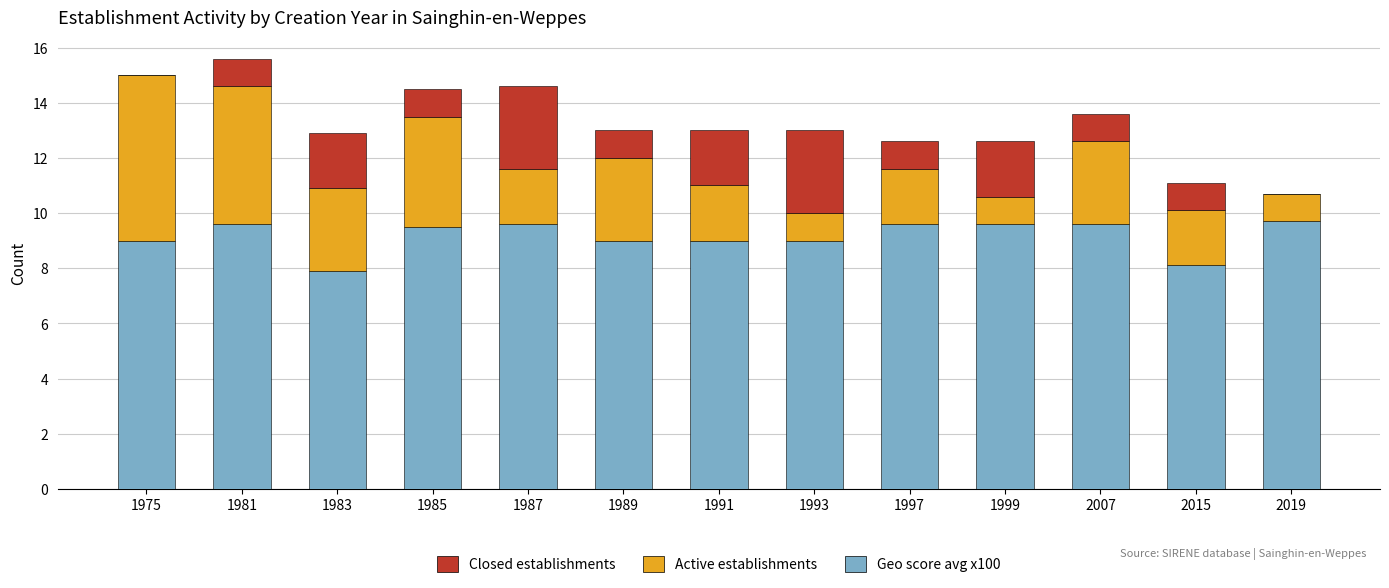

What is the total value across all series at 1981?

15.6